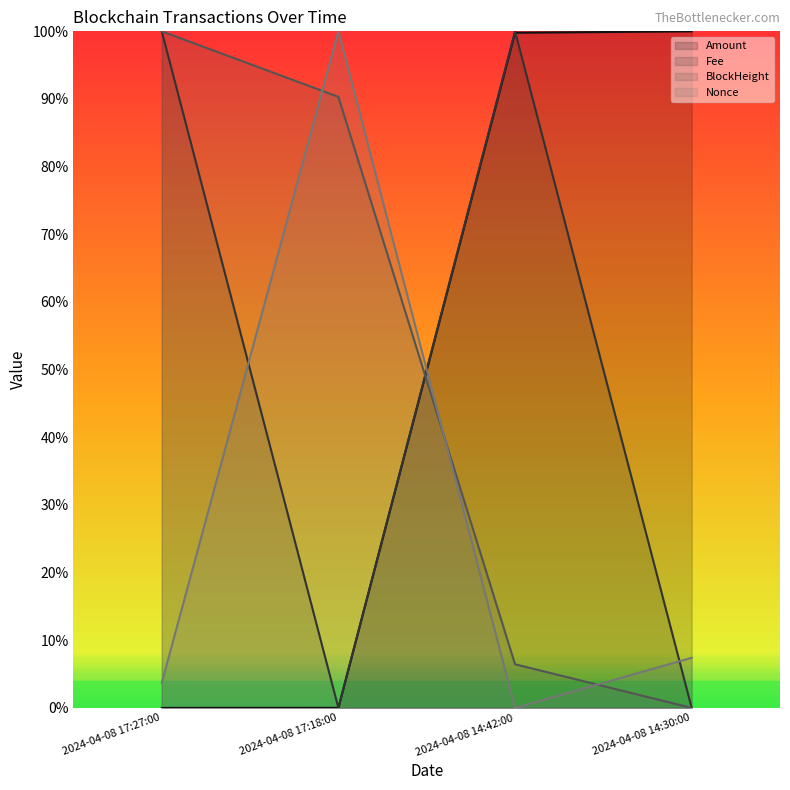

Count the number of data series in this chart.

4